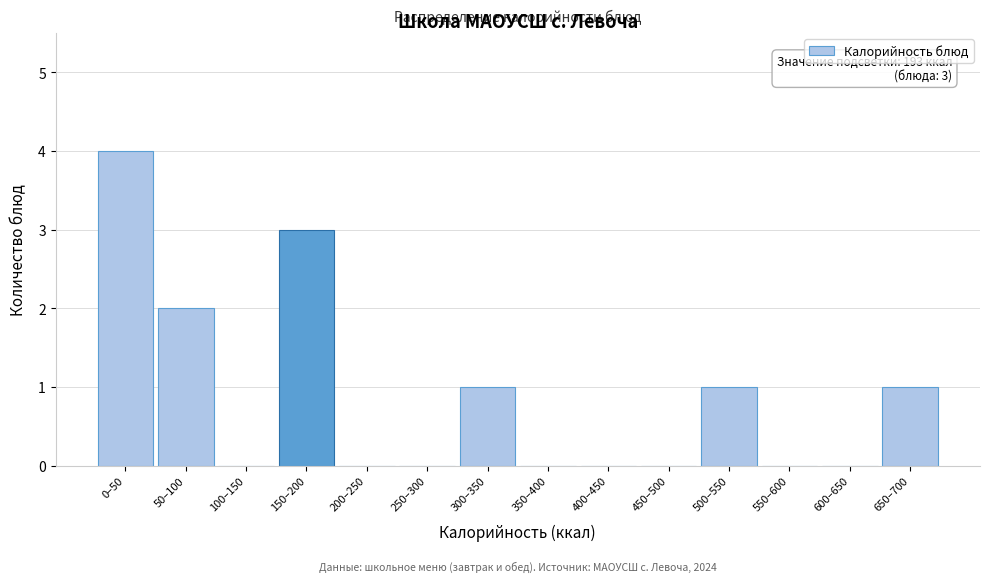

Reading left to right, extract all data points from this chart.

0–50=4	50–100=2	100–150=0	150–200=3	200–250=0	250–300=0	300–350=1	350–400=0	400–450=0	450–500=0	500–550=1	550–600=0	600–650=0	650–700=1